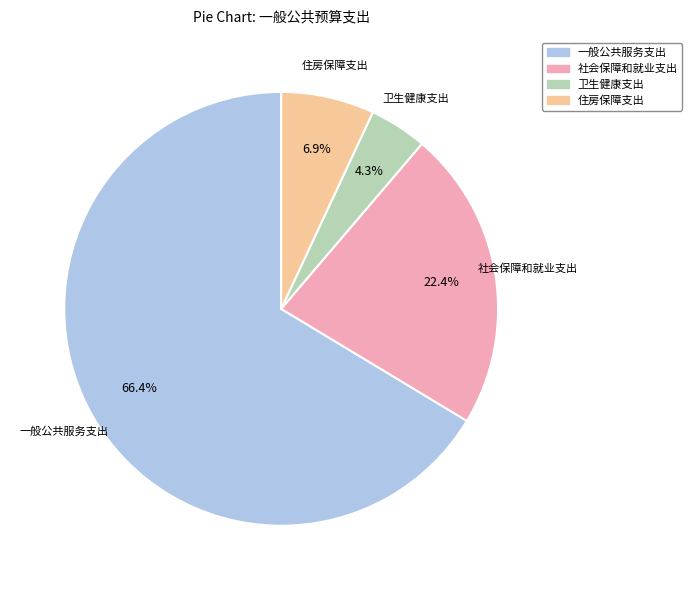

Rank the categories by value from lowest to highest.

卫生健康支出, 住房保障支出, 社会保障和就业支出, 一般公共服务支出